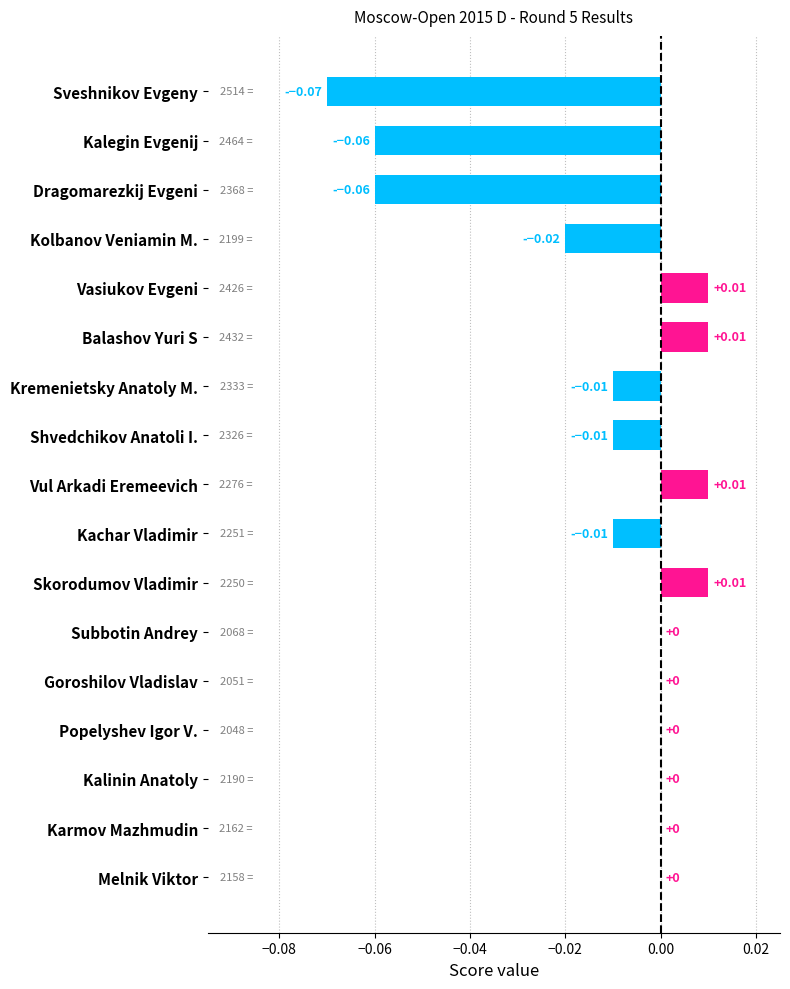

Are the bars horizontal?

Yes